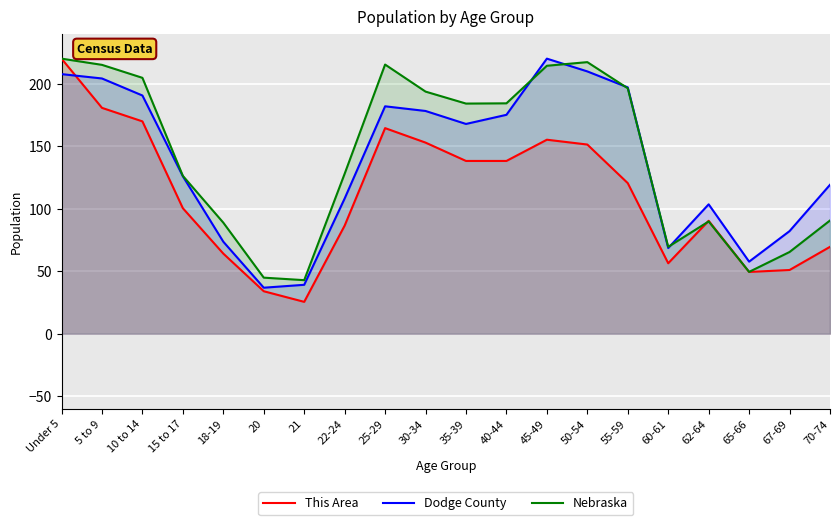

Is it true that This Area equals 79.7 at 60-61?

False